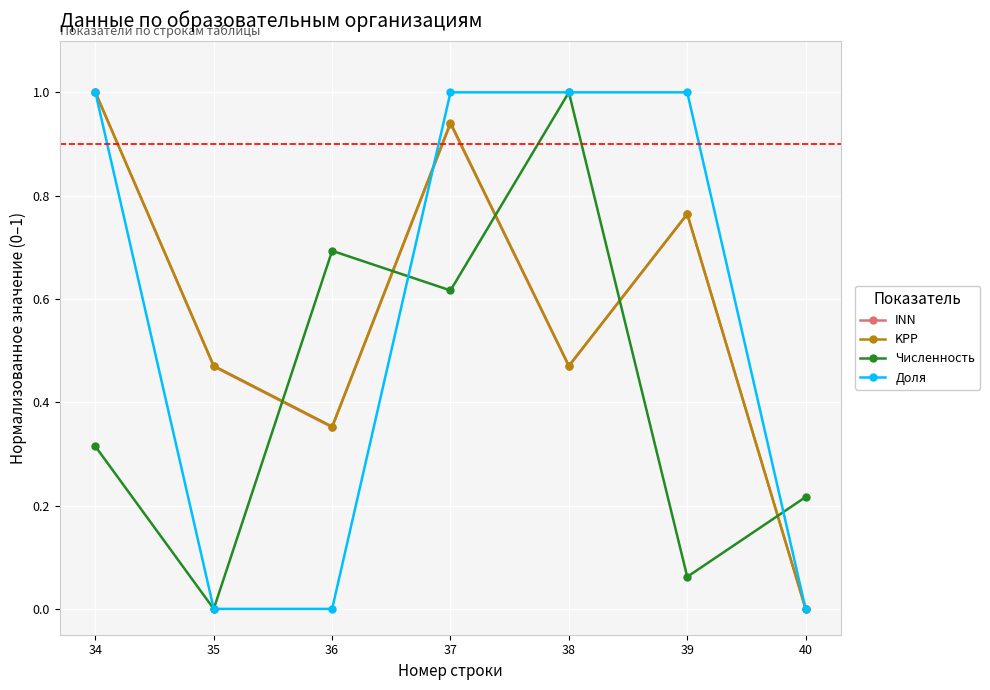

Is the value of KPP at 36 greater than the value of Численность at 35?

Yes